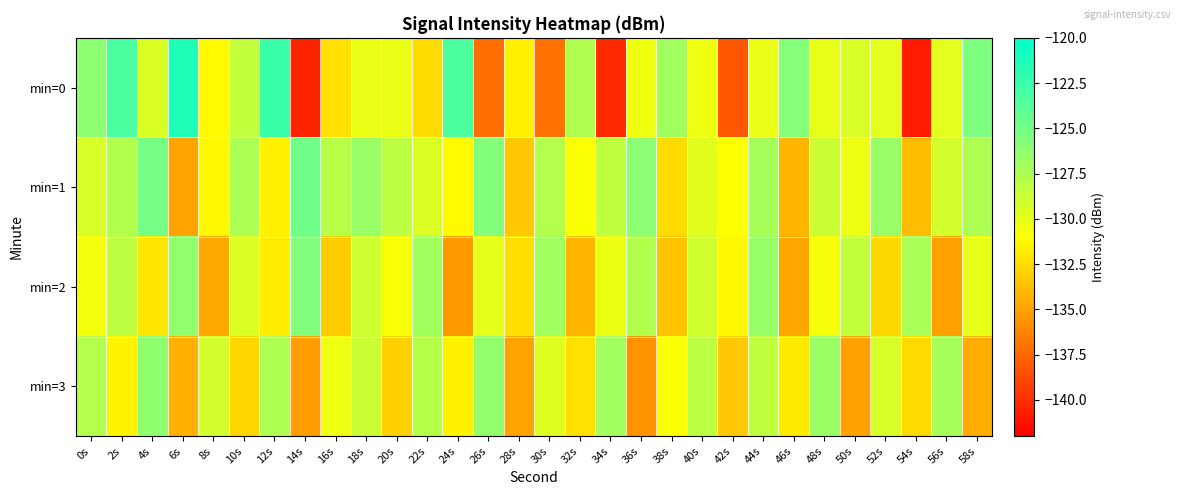

What is the total value across all series at 46s?

-526.6